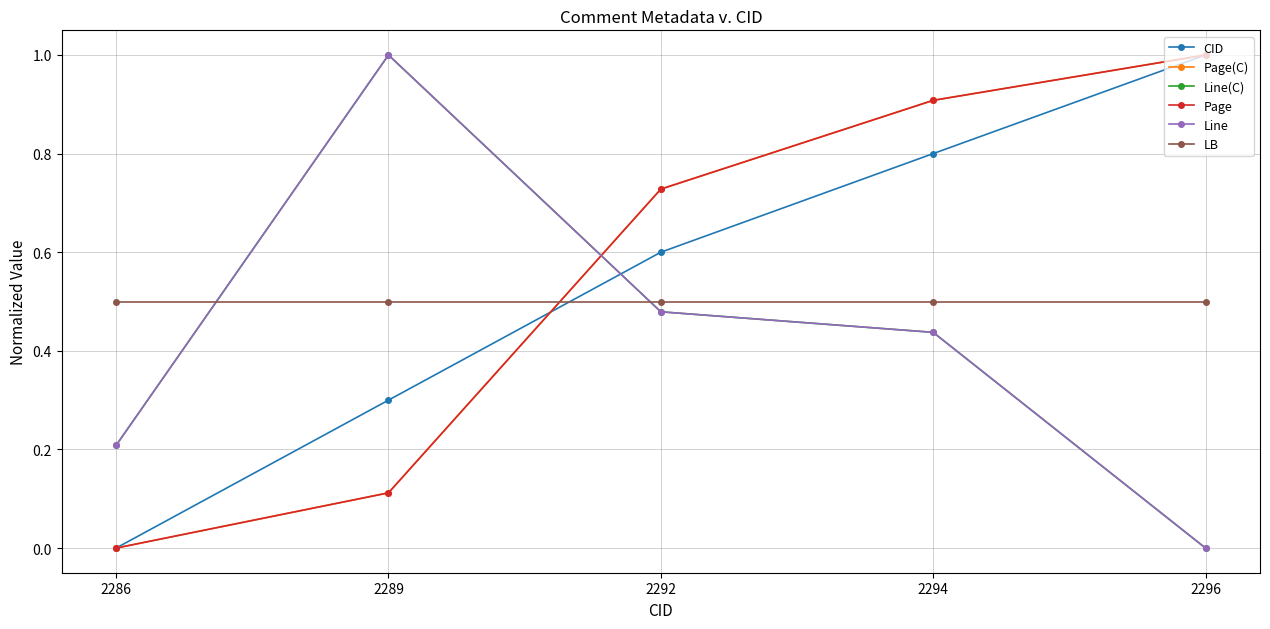

What is the sum of the LB values at 2296 and 2286?

1.0